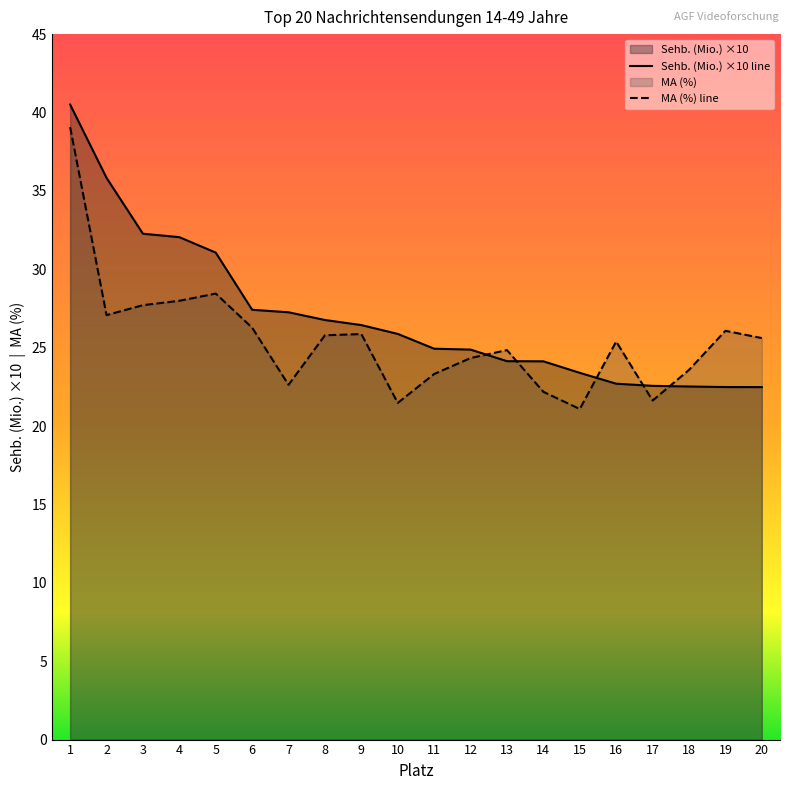

At which label does MA (%) first exceed 25?

1